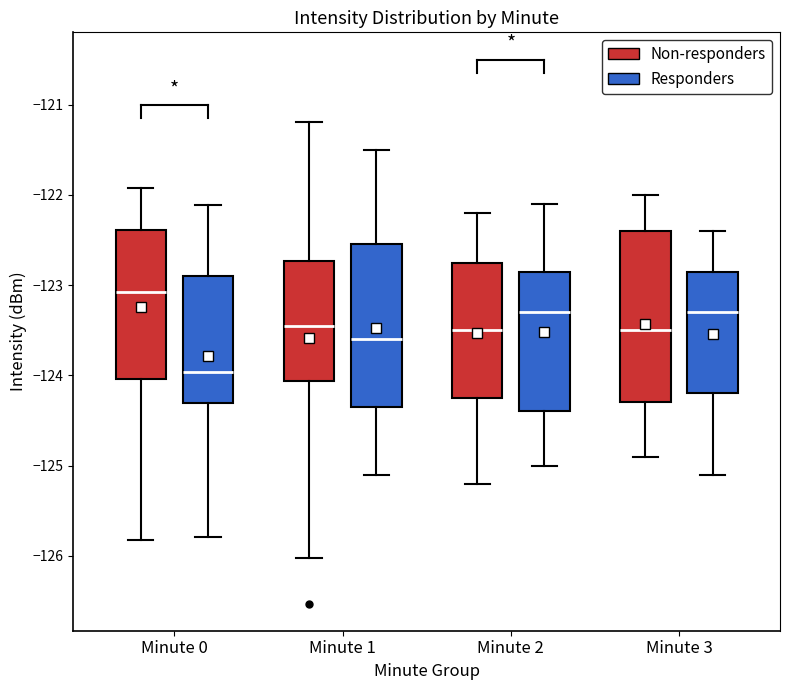

Reading left to right, read every box against the y-axis: the position of its median line, the range the box covers, and the ends of its whiskers. The values are not printed on the chart, so give them approximately, as read against the axis.

Minute 0 (Non-responders): median -123.1, box -124.0 to -122.4, whiskers -125.8 to -121.9
Minute 0 (Responders): median -124.0, box -124.3 to -122.9, whiskers -125.8 to -122.1
Minute 1 (Non-responders): median -123.4, box -124.1 to -122.7, whiskers -126.0 to -121.2
Minute 1 (Responders): median -123.6, box -124.3 to -122.5, whiskers -125.1 to -121.5
Minute 2 (Non-responders): median -123.5, box -124.2 to -122.7, whiskers -125.2 to -122.2
Minute 2 (Responders): median -123.3, box -124.4 to -122.8, whiskers -125.0 to -122.1
Minute 3 (Non-responders): median -123.5, box -124.3 to -122.4, whiskers -124.9 to -122.0
Minute 3 (Responders): median -123.3, box -124.2 to -122.8, whiskers -125.1 to -122.4